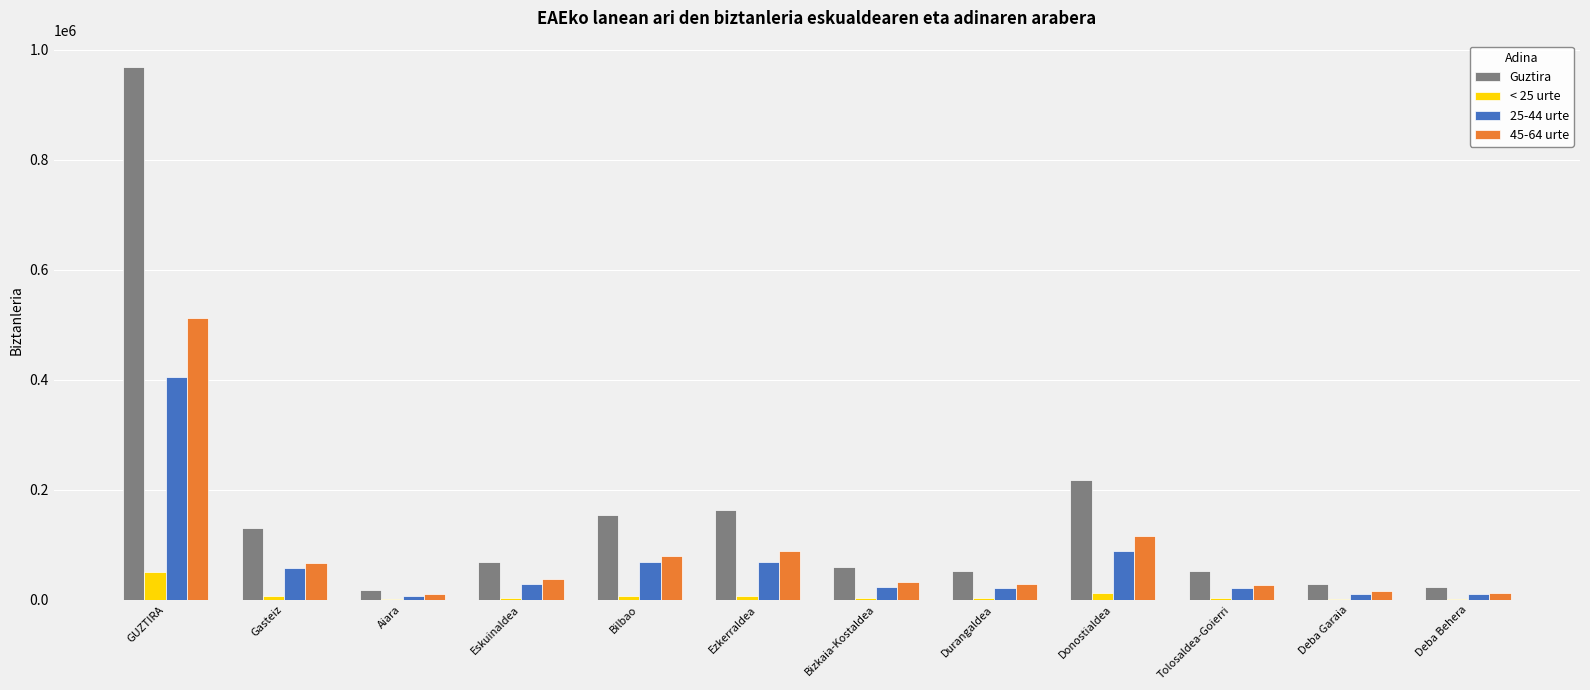

Between Bilbao and Durangaldea, which series saw the biggest shift?

Guztira